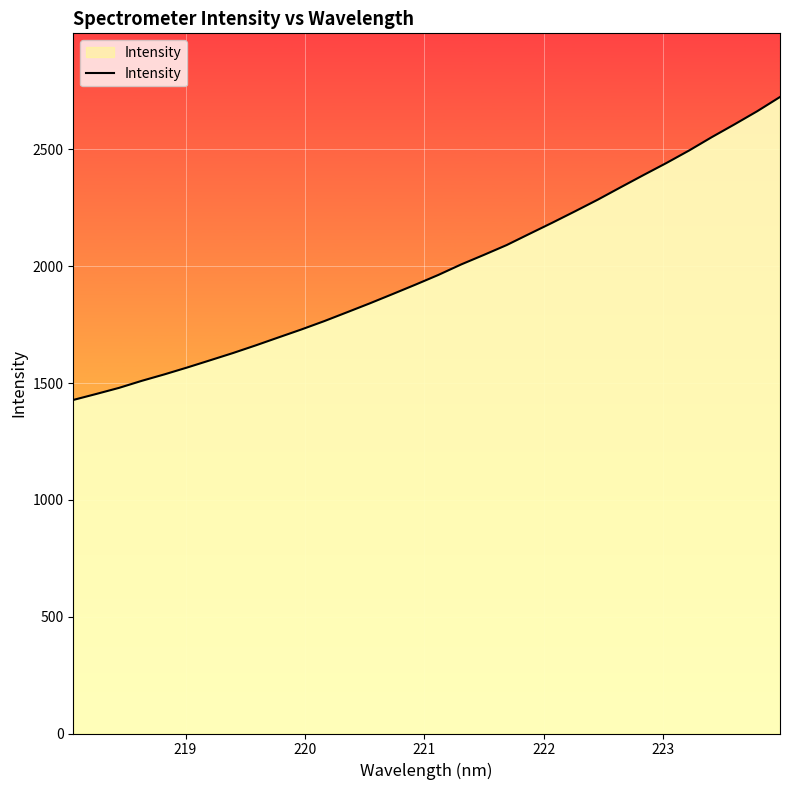

What is the smallest value displayed?

1427.5